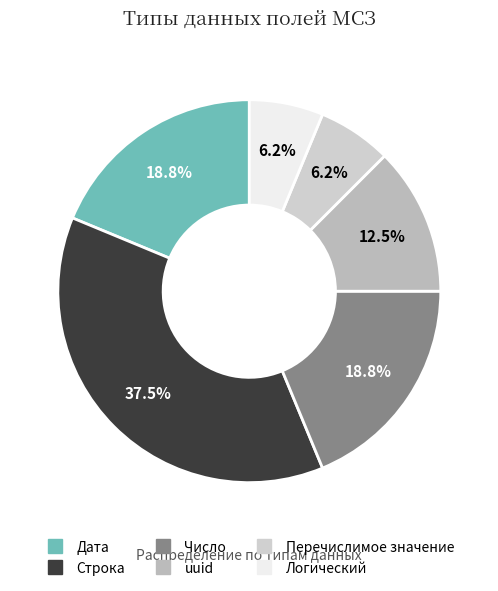

How much of the chart is everything except Дата?

81.2%